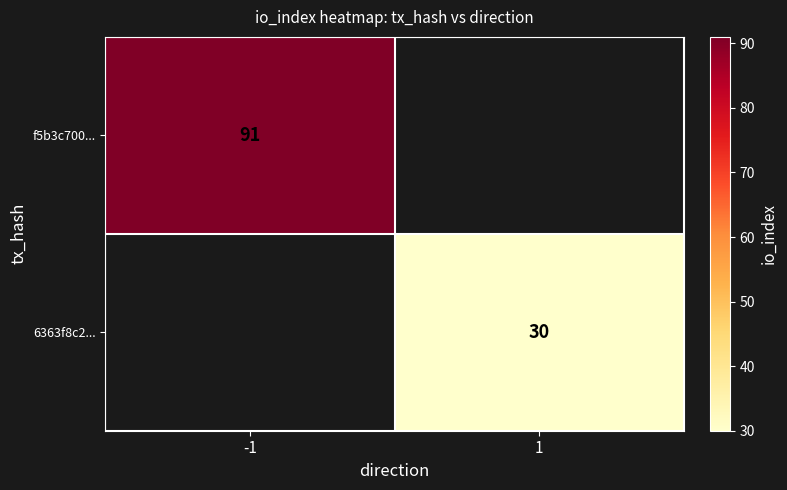

The value of f5b3c700... at -1 is 91. True or false?

True